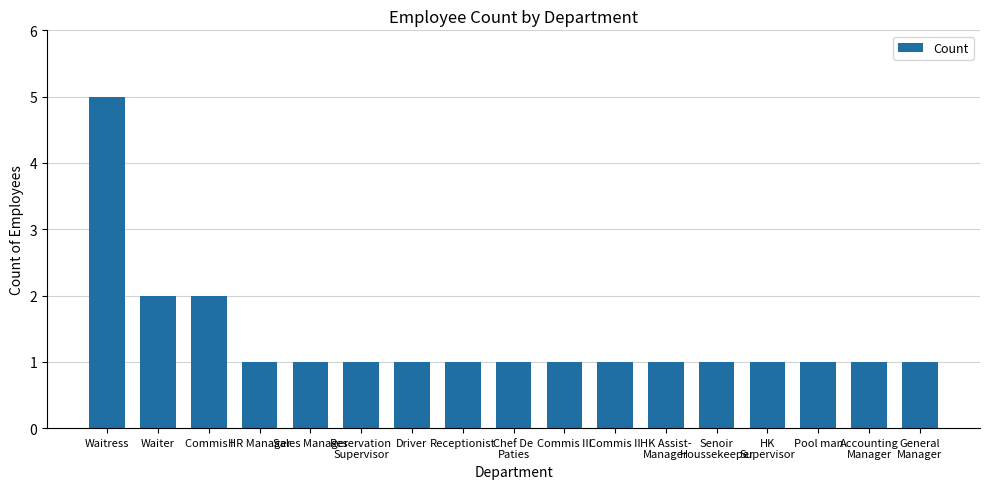

True or false: the data shows 0 at HR Manager.

False